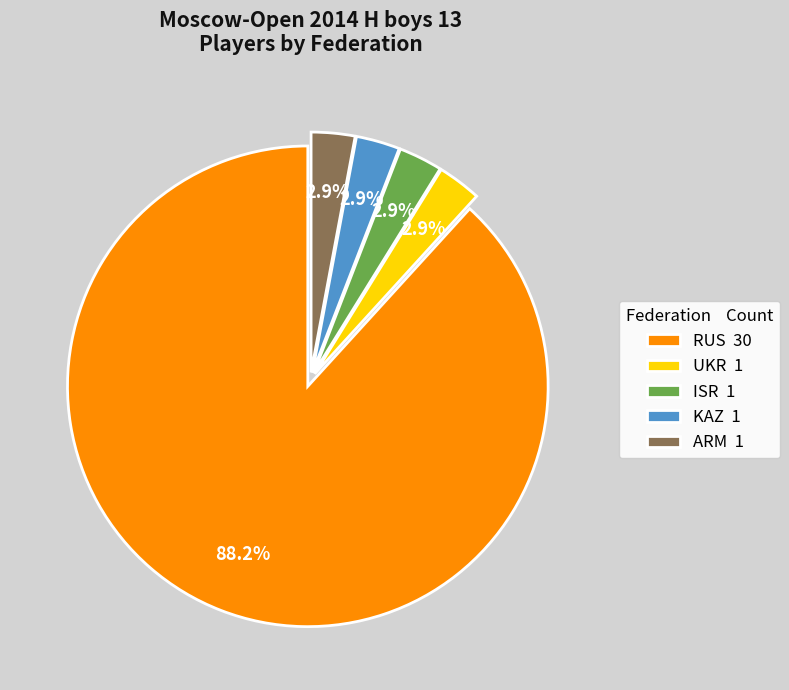

How many slices are in this pie chart?

5